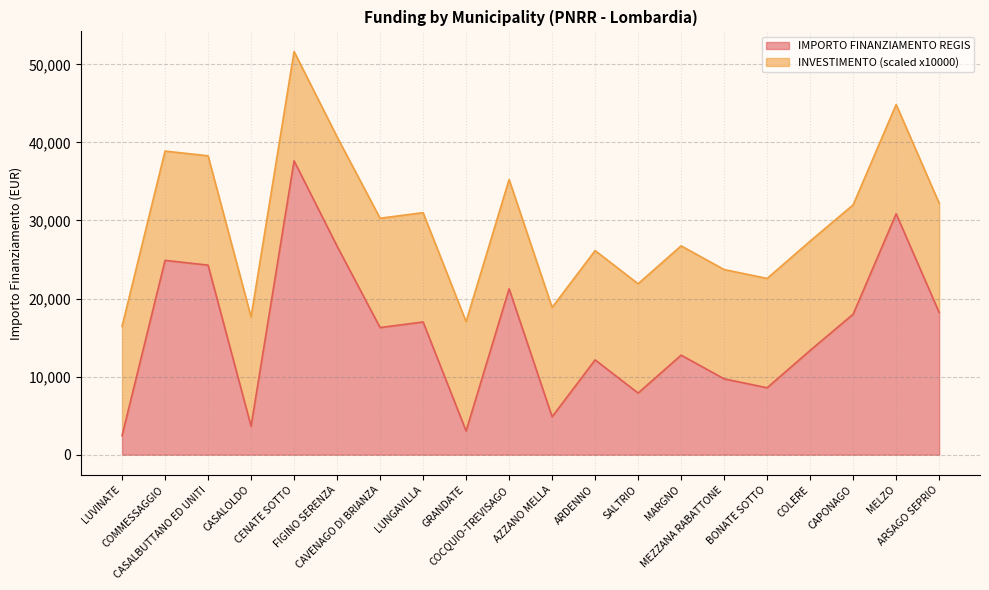

How many interior local peaks (higher than both neighbors) does the data have?

7